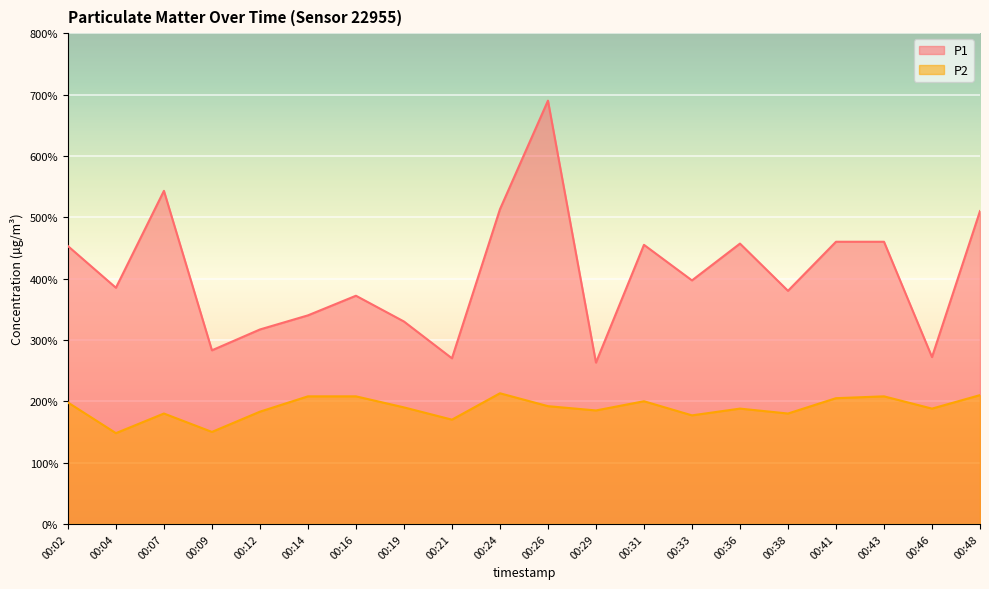

What is the smallest value displayed?

1.5